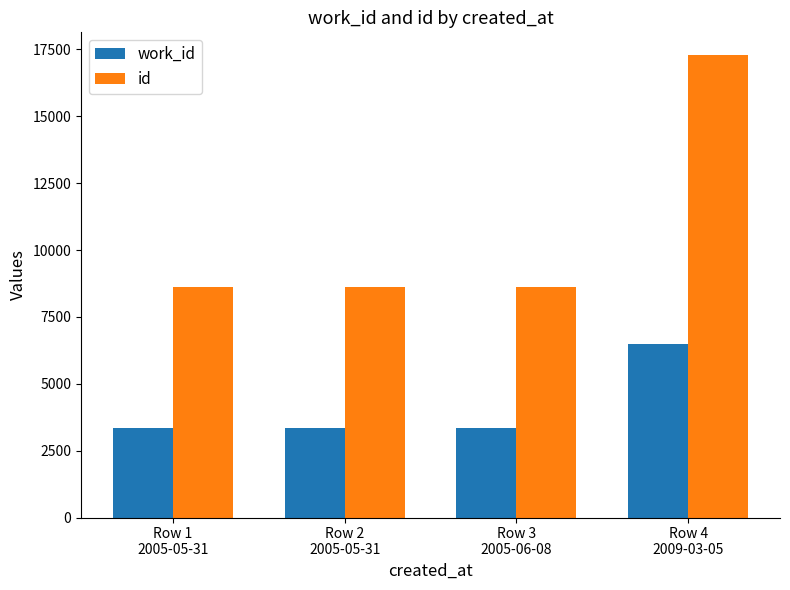

Which series changed the most between Row 2
2005-05-31 and Row 4
2009-03-05?

id